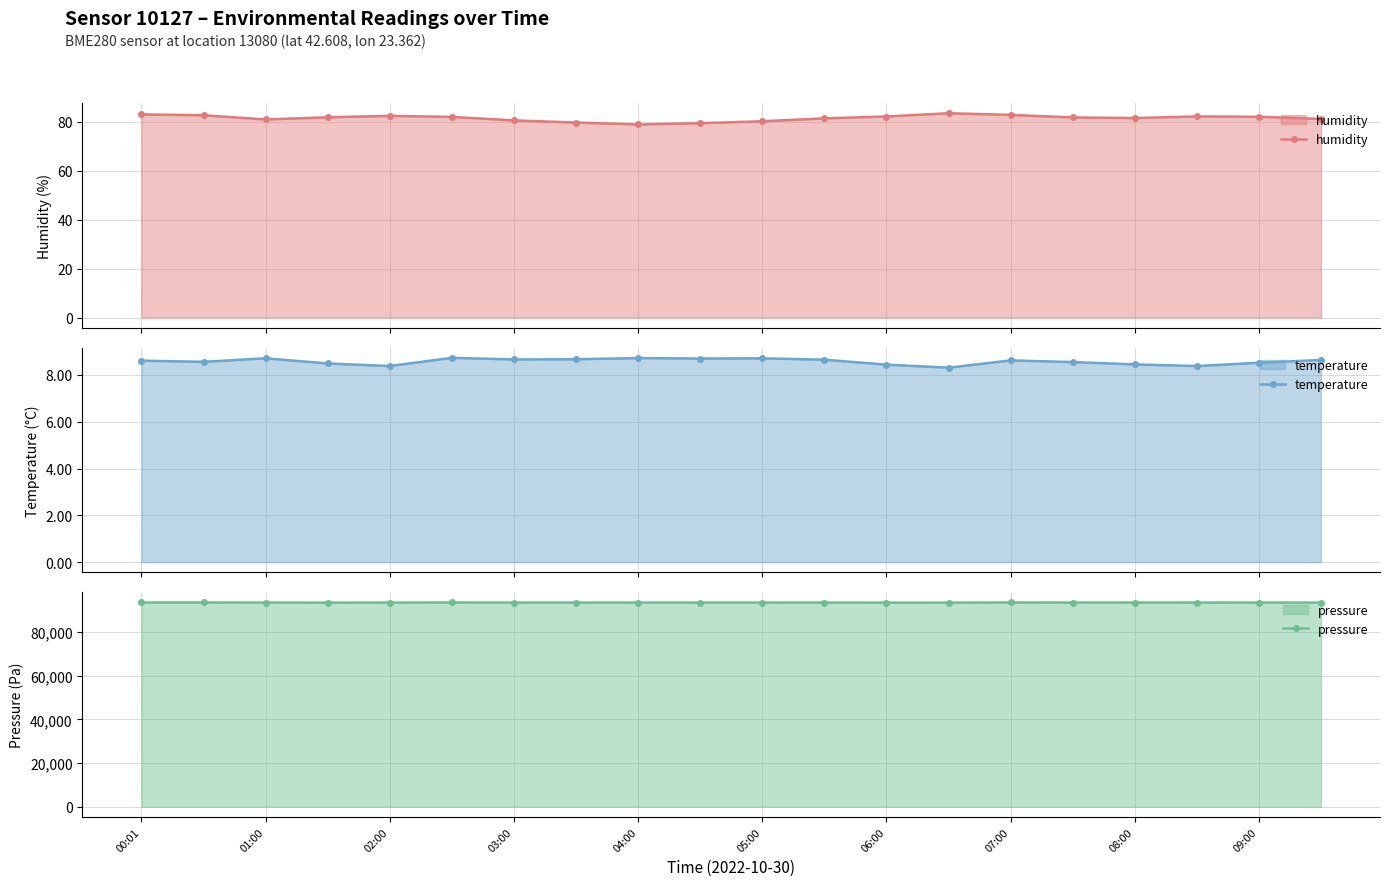

What is the total value across all series at 11?

93529.2